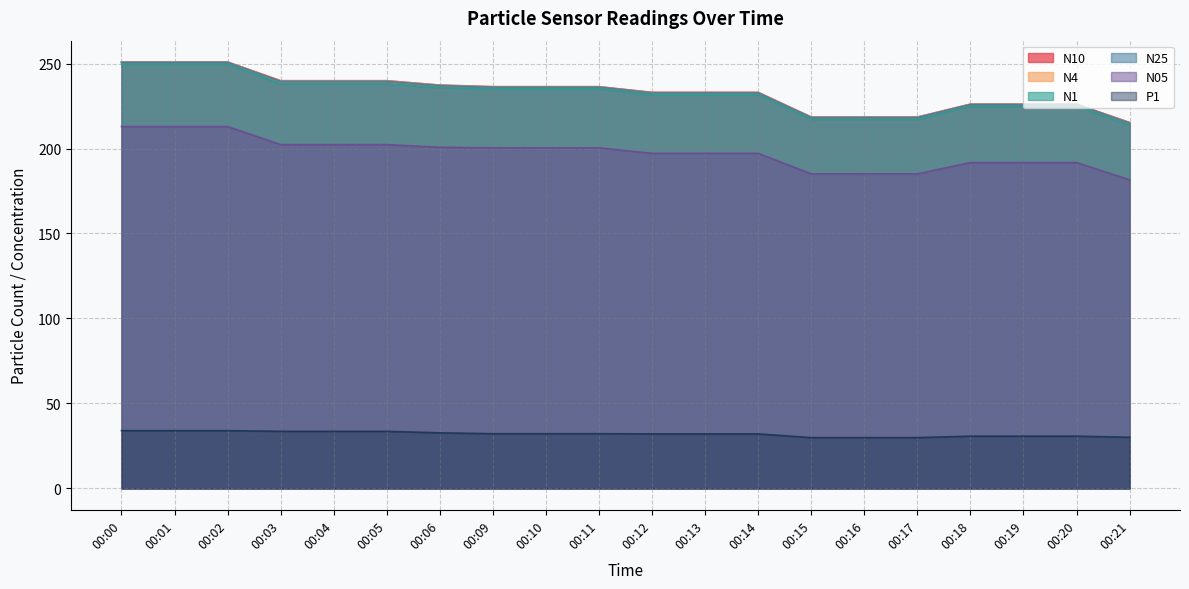

Reading left to right, list all the values displayed in this chart.

N10: 250.9	250.9	250.9	239.9	239.9	239.9	237.3	236.4	236.4	236.4	233.0	233.0	233.0	218.5	218.5	218.5	226.1	226.1	226.1	215.3
N4: 250.8	250.8	250.8	239.8	239.8	239.8	237.2	236.3	236.3	236.3	233.0	233.0	233.0	218.4	218.4	218.4	226.1	226.1	226.1	215.2
N1: 249.6	249.6	249.6	238.1	238.1	238.1	235.8	235.1	235.1	235.1	231.6	231.6	231.6	217.2	217.2	217.2	224.9	224.9	224.9	213.7
N25: 250.7	250.7	250.7	239.6	239.6	239.6	237.1	236.2	236.2	236.2	232.8	232.8	232.8	218.3	218.3	218.3	225.9	225.9	225.9	215.0
N05: 212.9	212.9	212.9	202.3	202.3	202.3	200.7	200.4	200.4	200.4	197.2	197.2	197.2	185.1	185.1	185.1	191.8	191.8	191.8	181.6
P1: 34.0	34.0	34.0	33.6	33.6	33.6	32.7	32.2	32.2	32.2	32.1	32.1	32.1	29.9	29.9	29.9	30.8	30.8	30.8	30.1